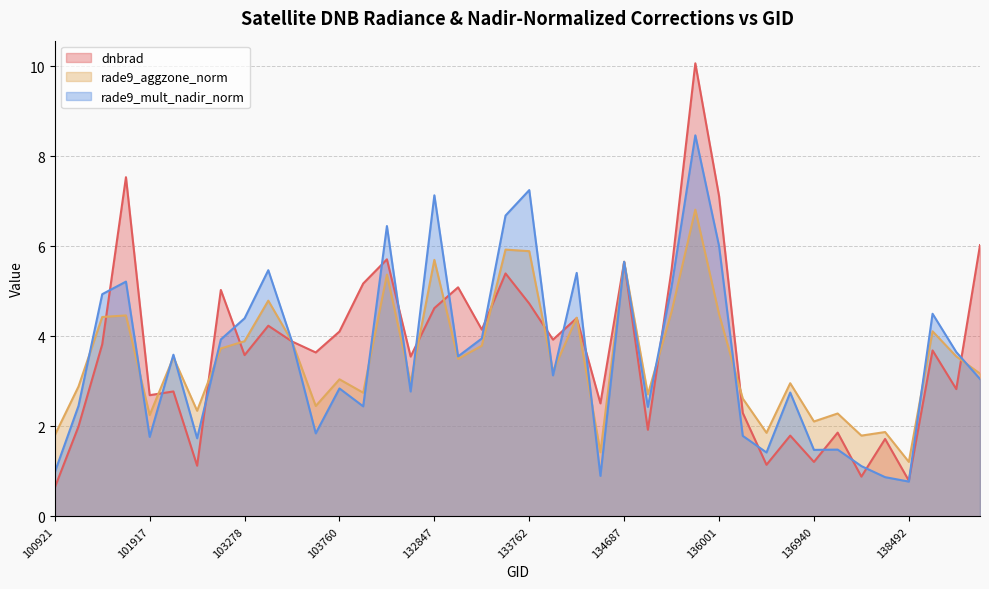

Where is the first local minimum for rade9_aggzone_norm?

101917